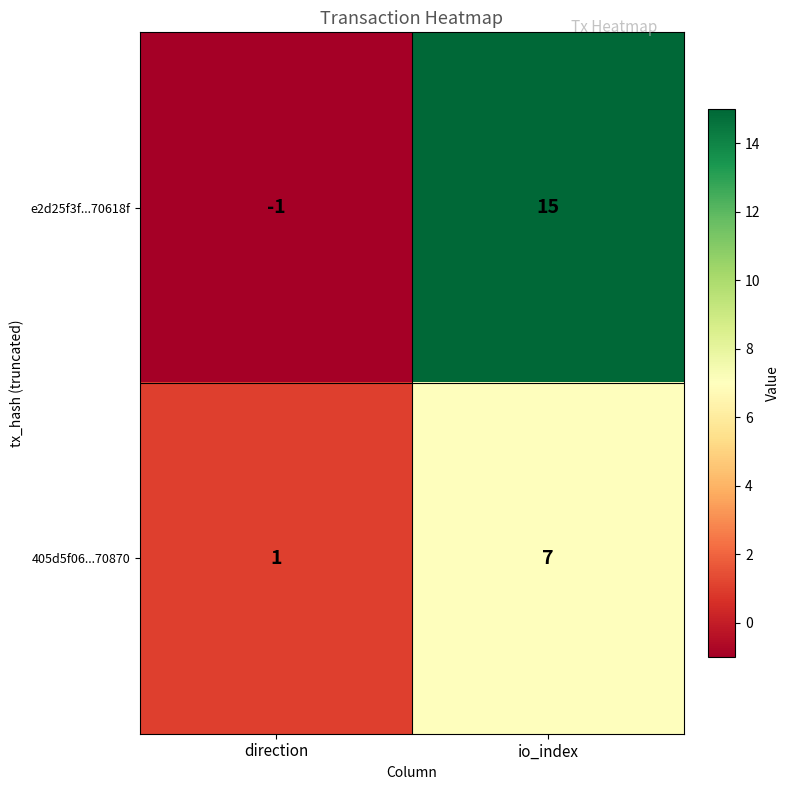

What is the total value across all series at io_index?

22